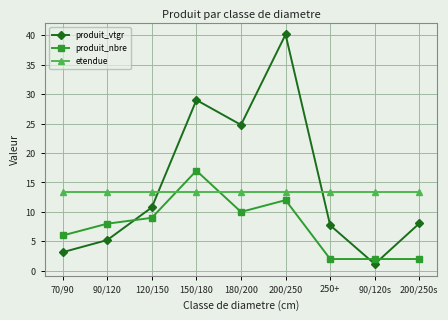

How many values in the produit_nbre series are below 8?

4